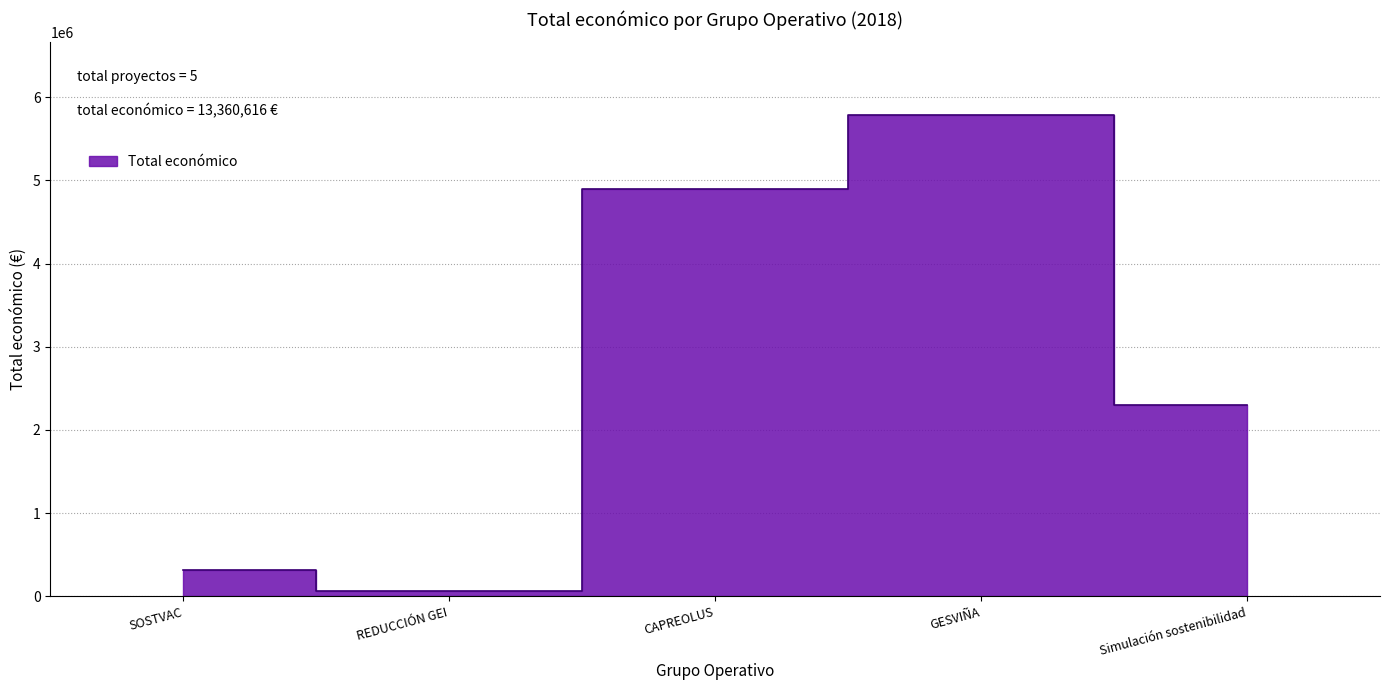

Which label corresponds to the largest value in the chart?

GESVIÑA